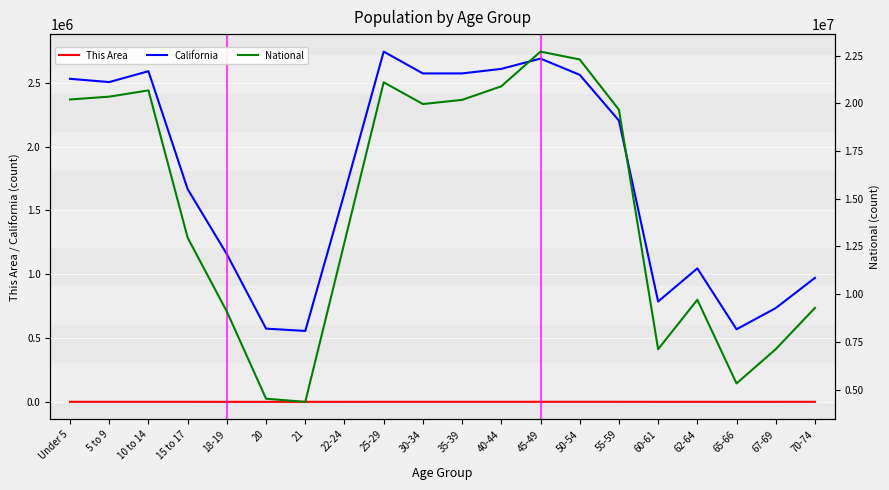

Is the value of This Area at 30-34 greater than the value of California at 40-44?

No